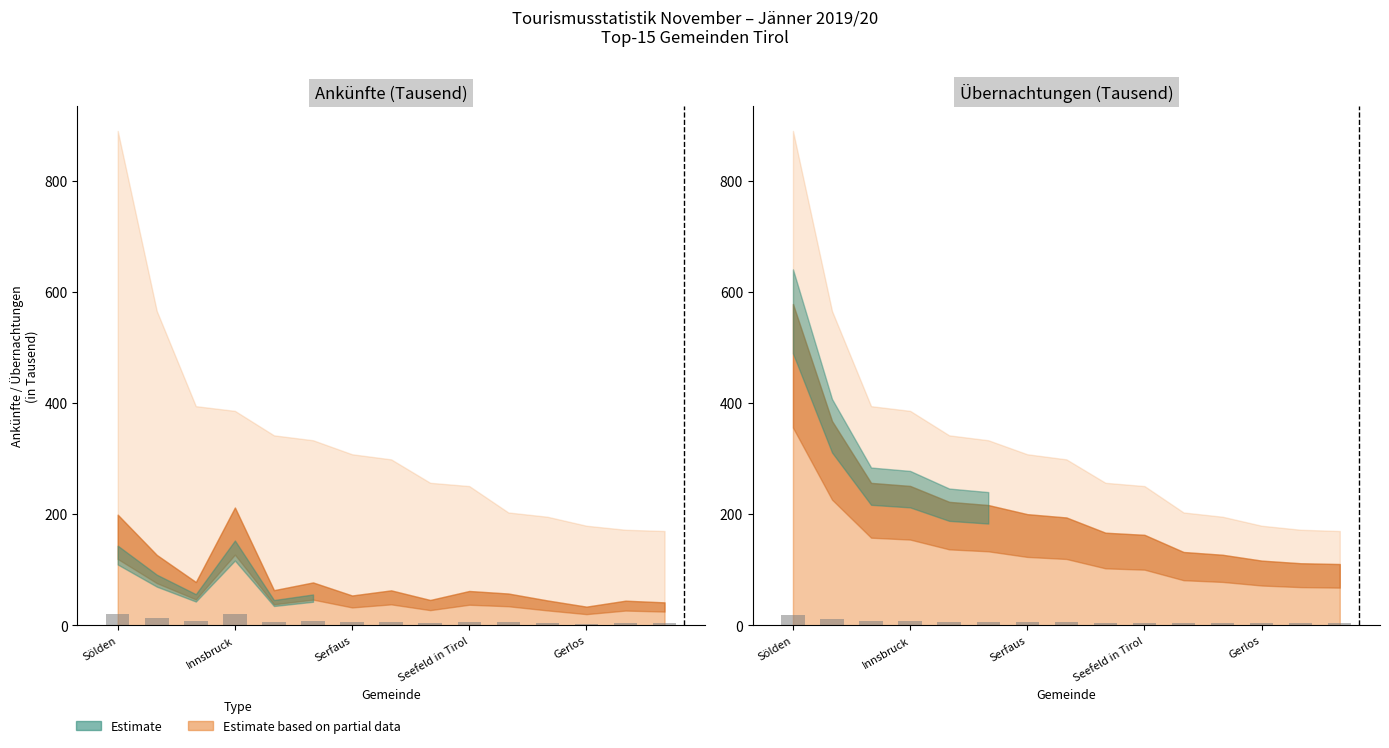

Reading left to right, extract all data points from this chart.

Ankünfte: 19.9	12.7	7.8	21.2	6.3	7.7	5.4	6.3	4.6	6.2	5.7	4.5	3.4	4.4	4.1
Übernachtungen: 17.8	11.3	7.9	7.7	6.8	6.7	6.2	6.0	5.1	5.0	4.1	3.9	3.6	3.4	3.4